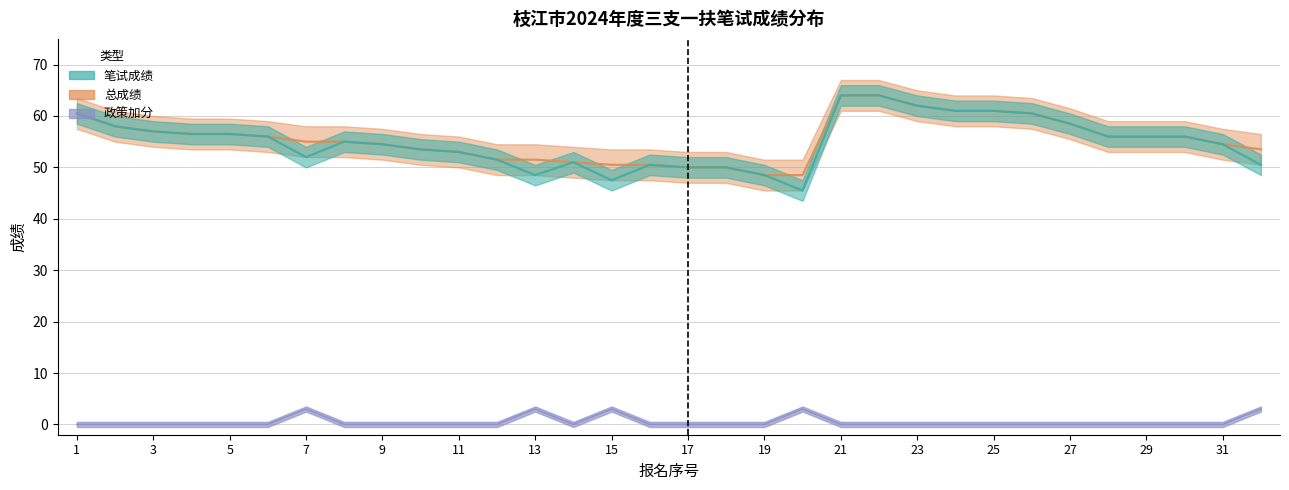

Between 17 and 24, which is larger?

24